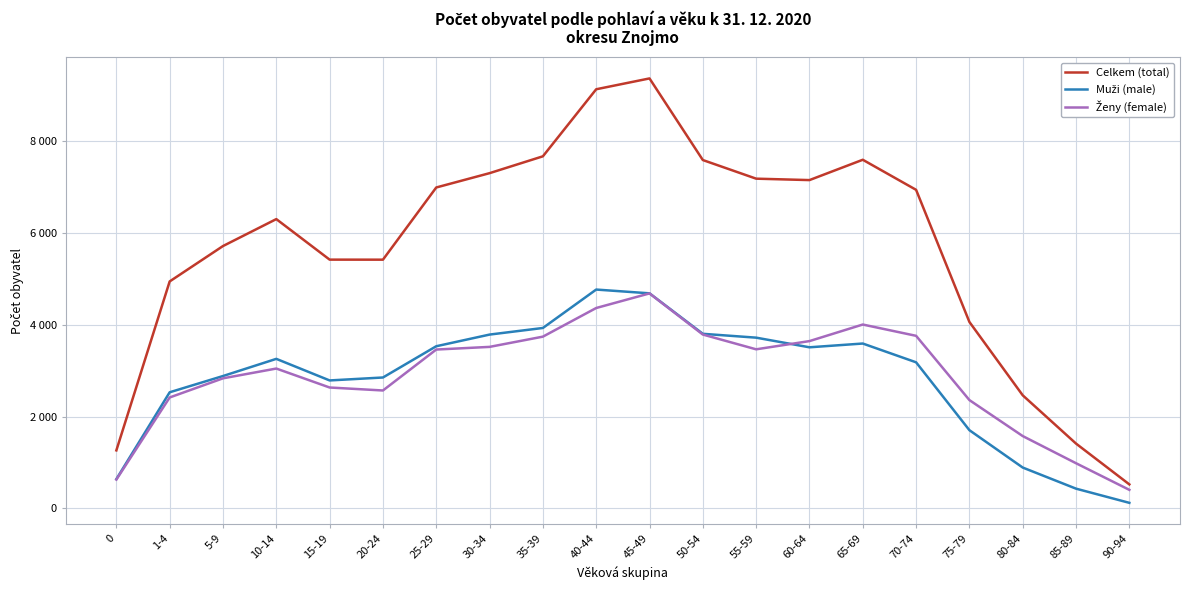

True or false: Ženy (female) and Celkem (total) intersect in this chart.

False